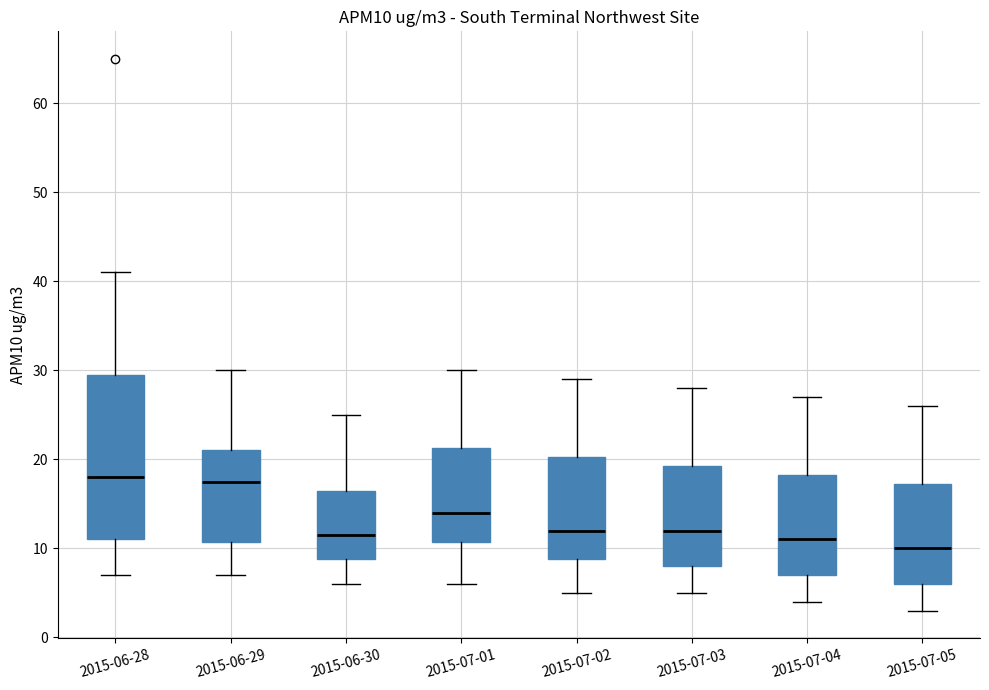

Where is the lower edge of the box for 2015-07-03 on the y-axis? The values are not printed on the chart, so give them approximately, as read against the axis.

8